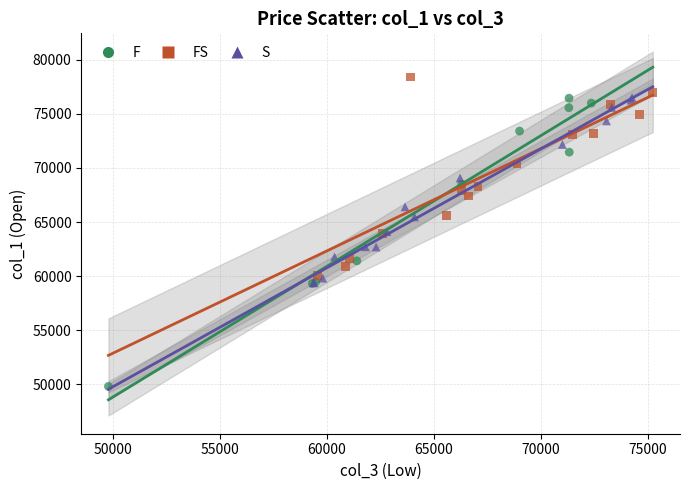

Which series reaches the maximum Y coordinate?

FS